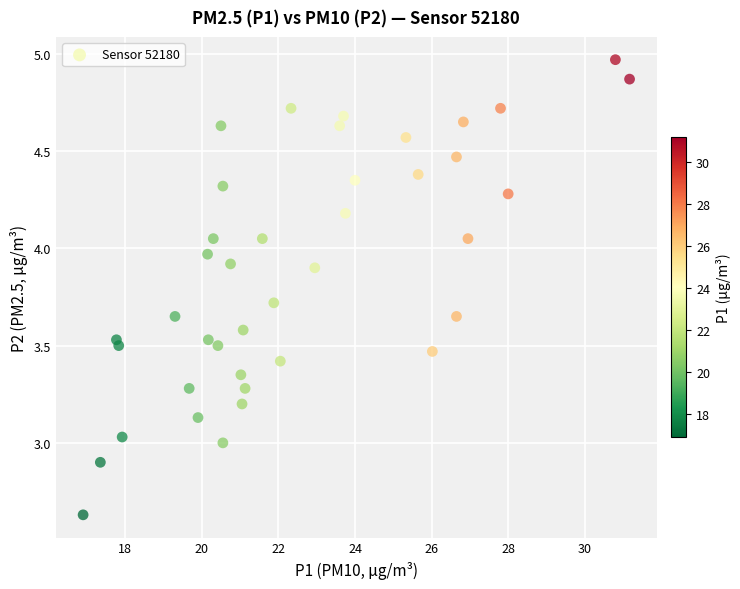

What is the range of X values (max minus min)?

14.3